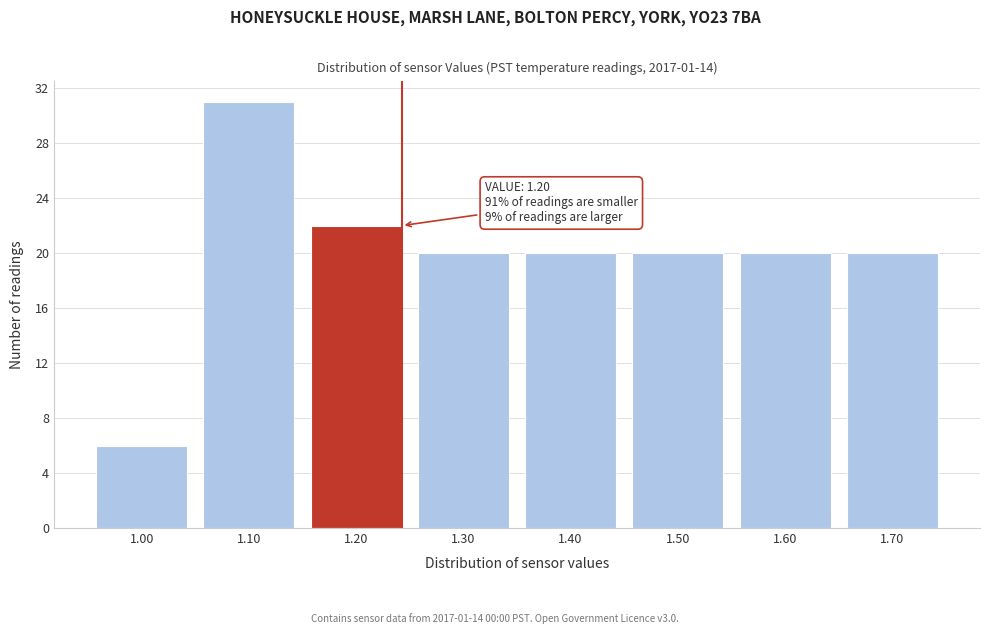

Reading left to right, list all the values displayed in this chart.

1.00=6	1.10=31	1.20=22	1.30=20	1.40=20	1.50=20	1.60=20	1.70=20